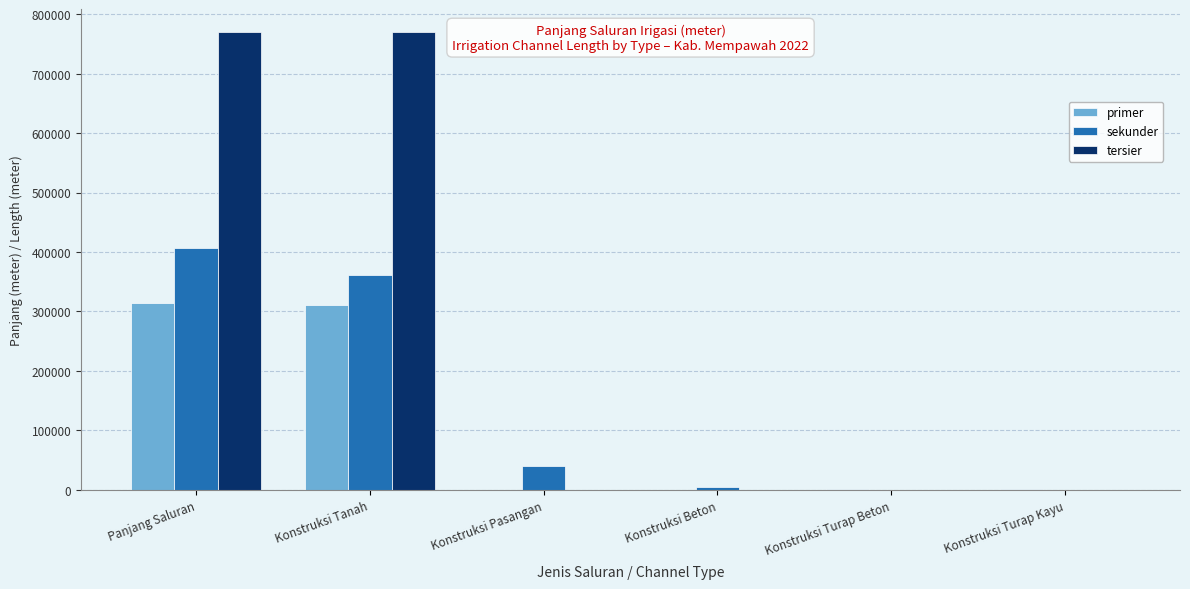

Does the chart contain stacked bars?

No